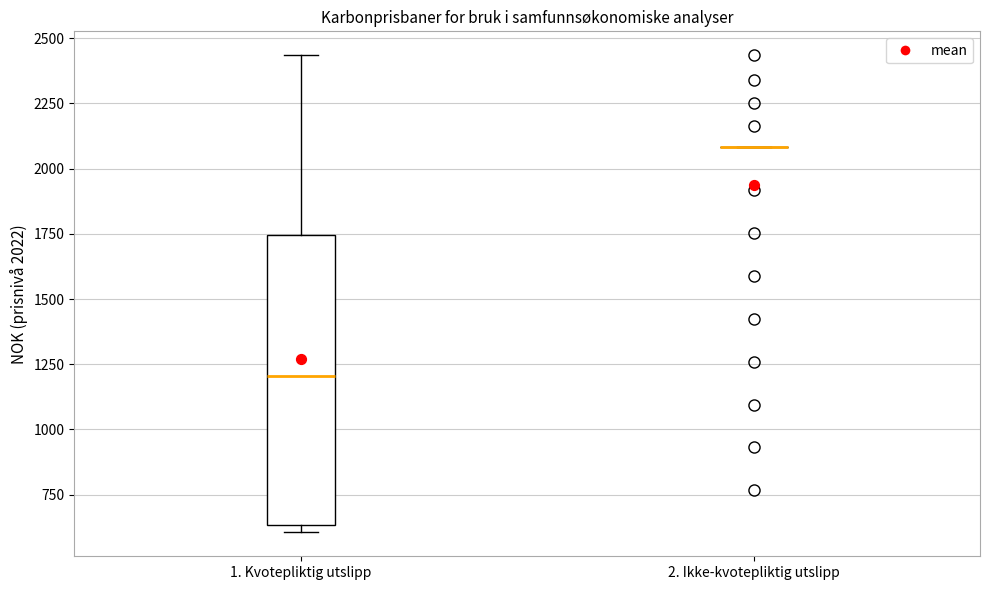

Reading left to right, transcribe this box plot: for each box, give where its median line is, the range the box spans, and where its two whiskers end, as read against the y-axis. The values are not printed on the chart, so give them approximately, as read against the axis.

1. Kvotepliktig utslipp: median 1200, box 650 to 1750, whiskers 600 to 2450
2. Ikke-kvotepliktig utslipp: box collapsed to a line at 2100, whiskers 2100 to 2100